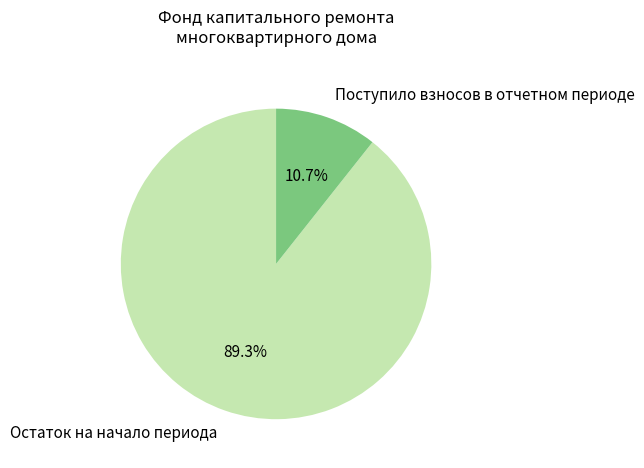

Between Поступило взносов в отчетном периоде and Остаток на начало периода, which is larger?

Остаток на начало периода